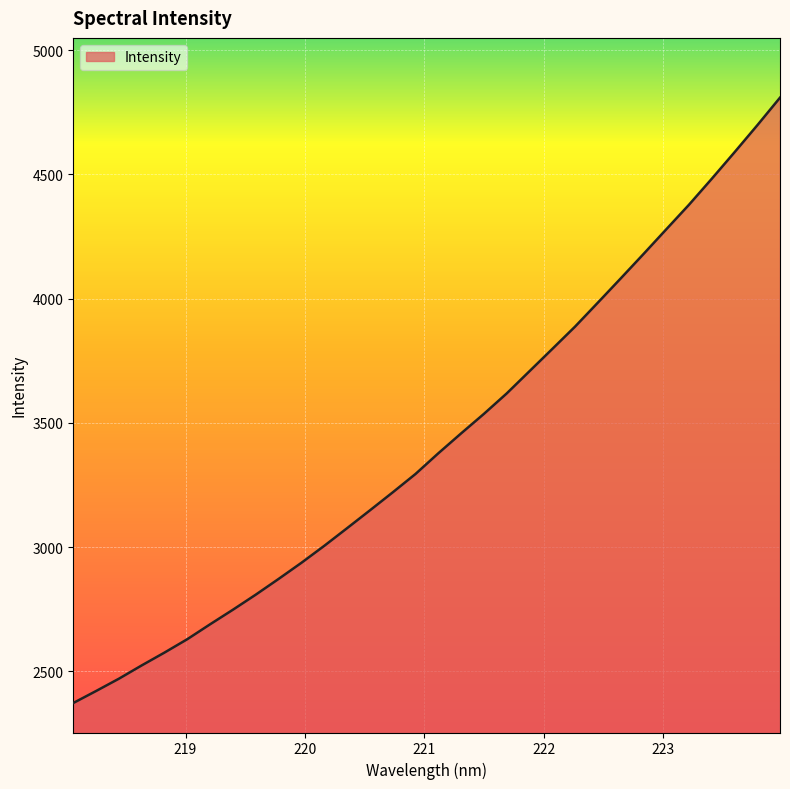

What is the difference between the maximum and minimum values?

2435.5